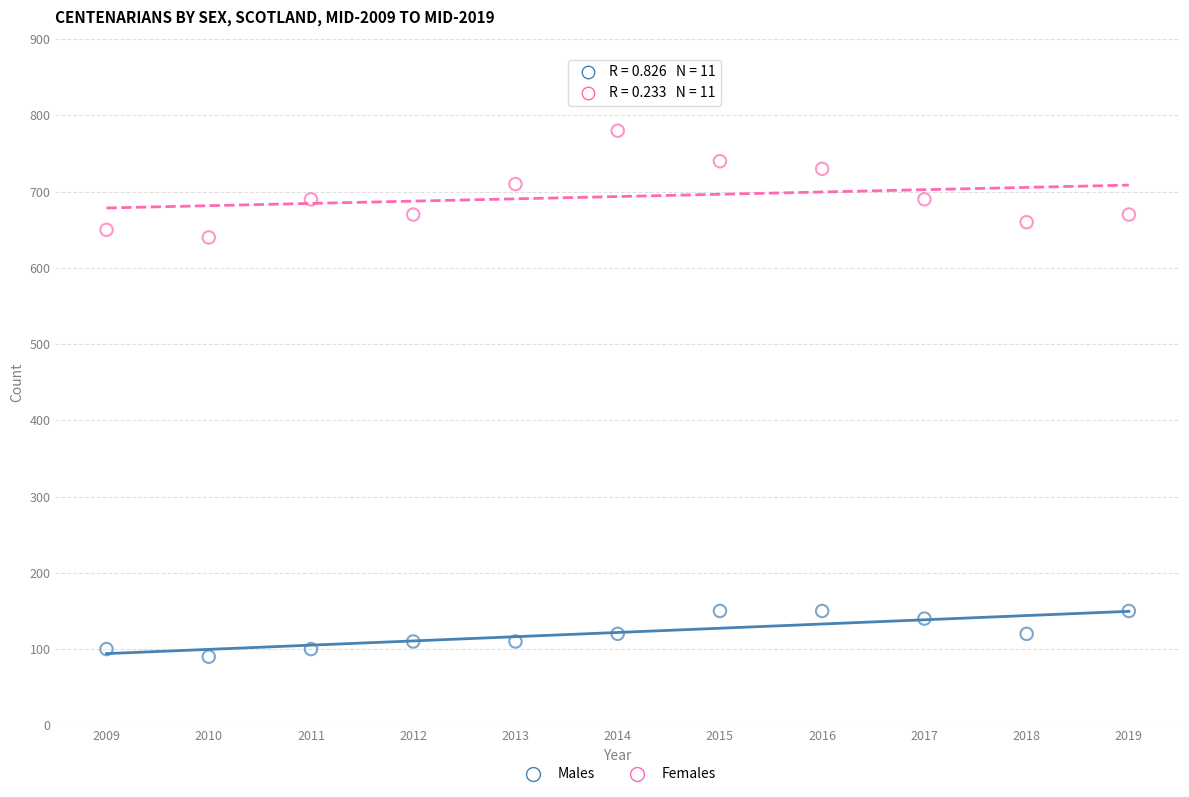

Across all data points, what is the range of X values (max minus min)?

10